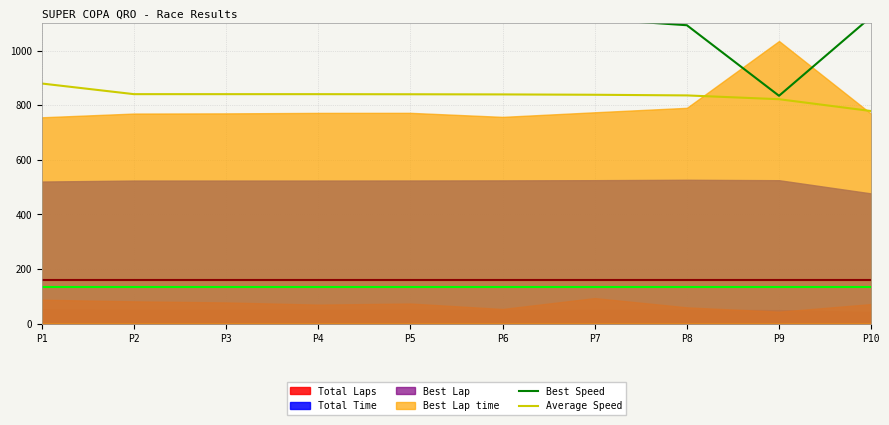

What is the difference between the maximum and minimum values in the Best Speed series?

308.5